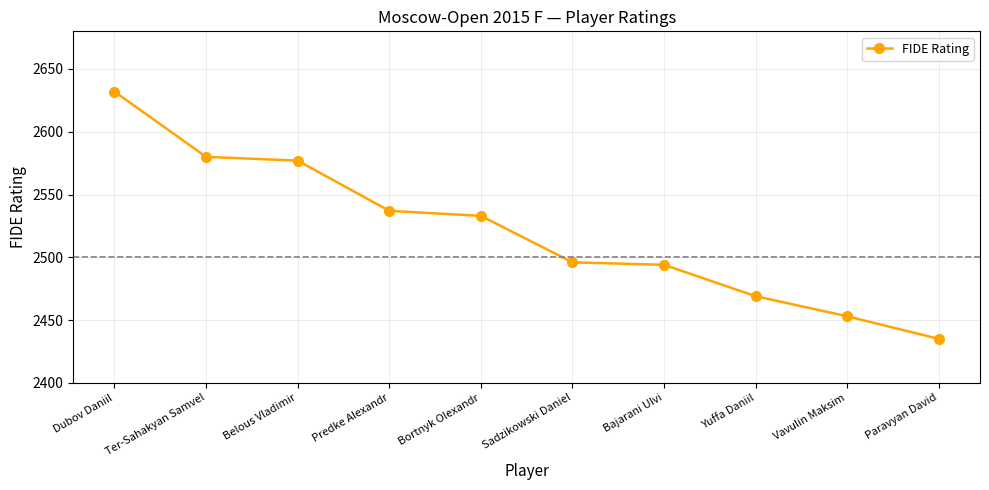

Approximately how many times larger is the value at Predke Alexandr compared to Dubov Daniil?

1.0